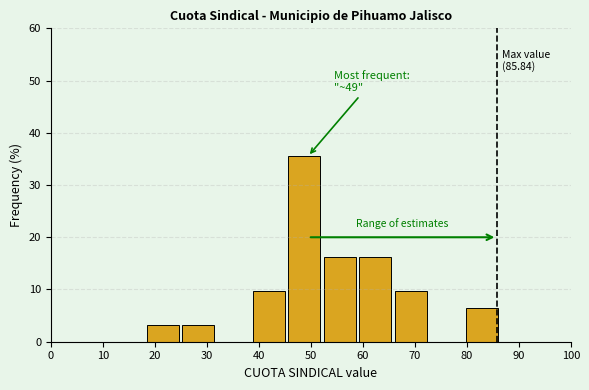

Which range on the x-axis has the tallest bar?

46 to 53